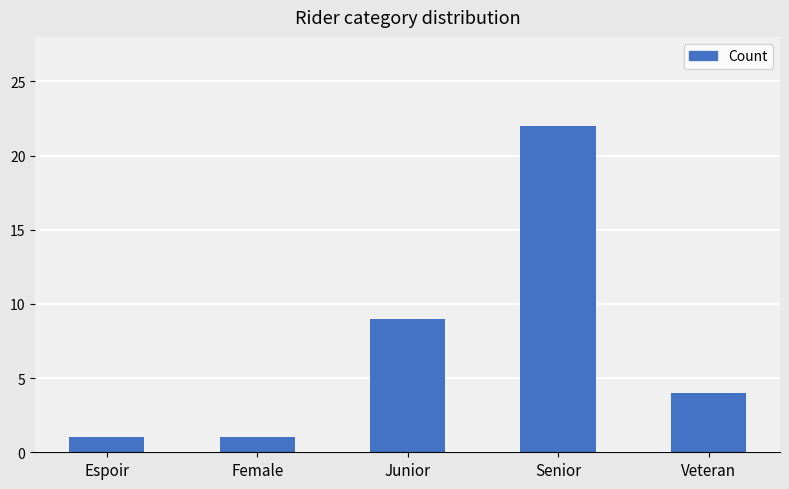

Which has a higher value, Senior or Junior?

Senior